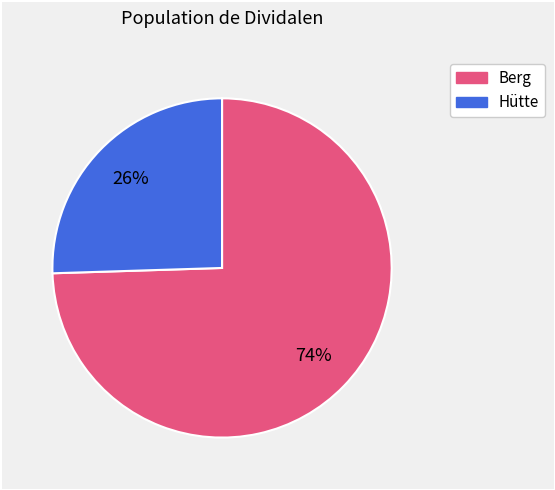

Does any single category account for the majority?

Yes